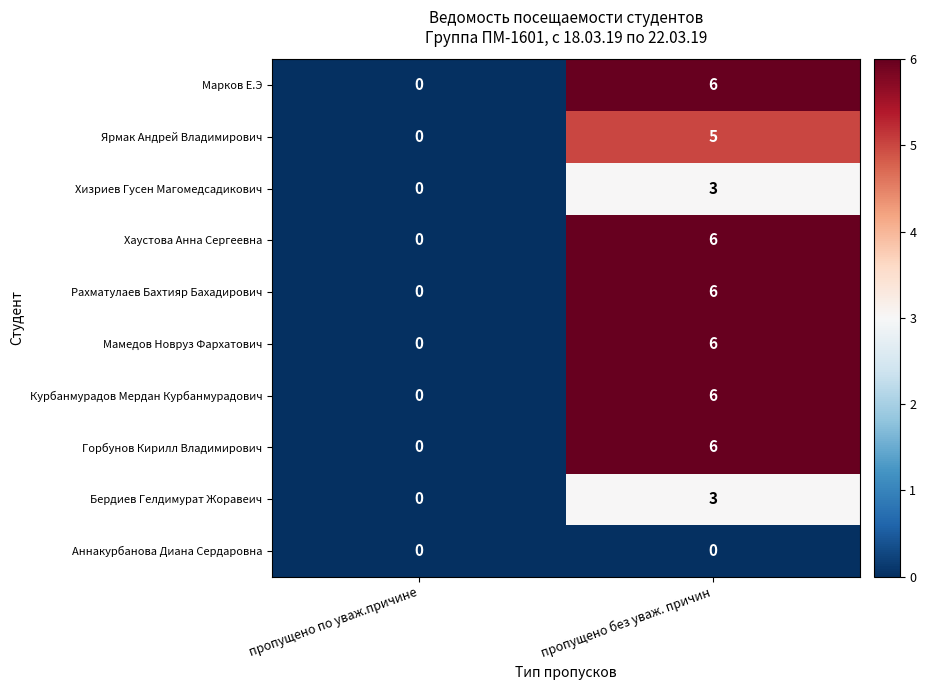

Reading left to right, transcribe all the data shown in this chart.

Марков Е.Э: пропущено по уваж.причине=0	пропущено без уваж. причин=6
Ярмак Андрей Владимирович: пропущено по уваж.причине=0	пропущено без уваж. причин=5
Хизриев Гусен Магомедсадикович: пропущено по уваж.причине=0	пропущено без уваж. причин=3
Хаустова Анна Сергеевна: пропущено по уваж.причине=0	пропущено без уваж. причин=6
Рахматулаев Бахтияр Бахадирович: пропущено по уваж.причине=0	пропущено без уваж. причин=6
Мамедов Новруз Фархатович: пропущено по уваж.причине=0	пропущено без уваж. причин=6
Курбанмурадов Мердан Курбанмурадович: пропущено по уваж.причине=0	пропущено без уваж. причин=6
Горбунов Кирилл Владимирович: пропущено по уваж.причине=0	пропущено без уваж. причин=6
Бердиев Гелдимурат Жоравеич: пропущено по уваж.причине=0	пропущено без уваж. причин=3
Аннакурбанова Диана Сердаровна: пропущено по уваж.причине=0	пропущено без уваж. причин=0